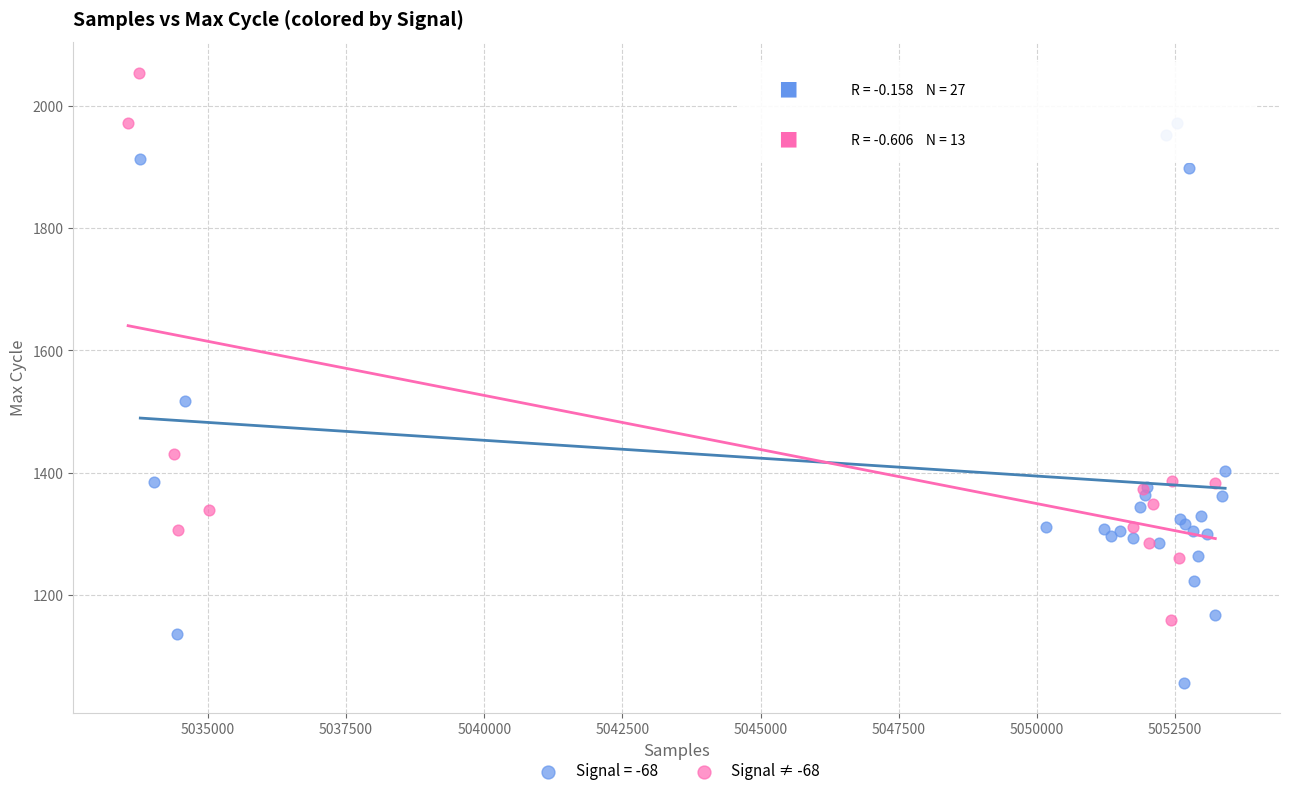

Which series contains the lowest Y value?

Signal = -68